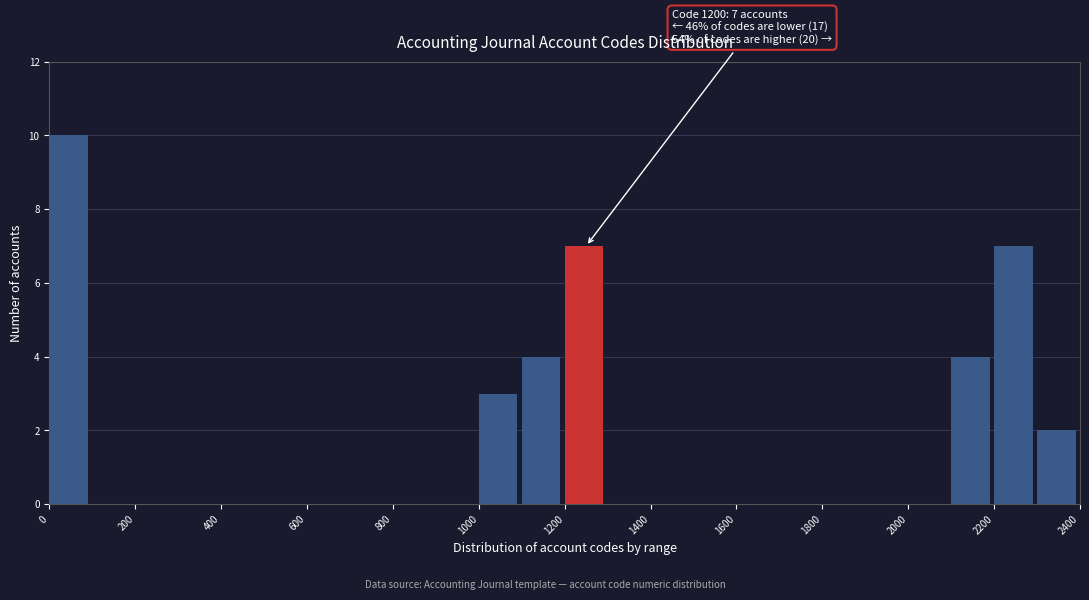

Over which range of the x-axis is the bar tallest?

0 to 100